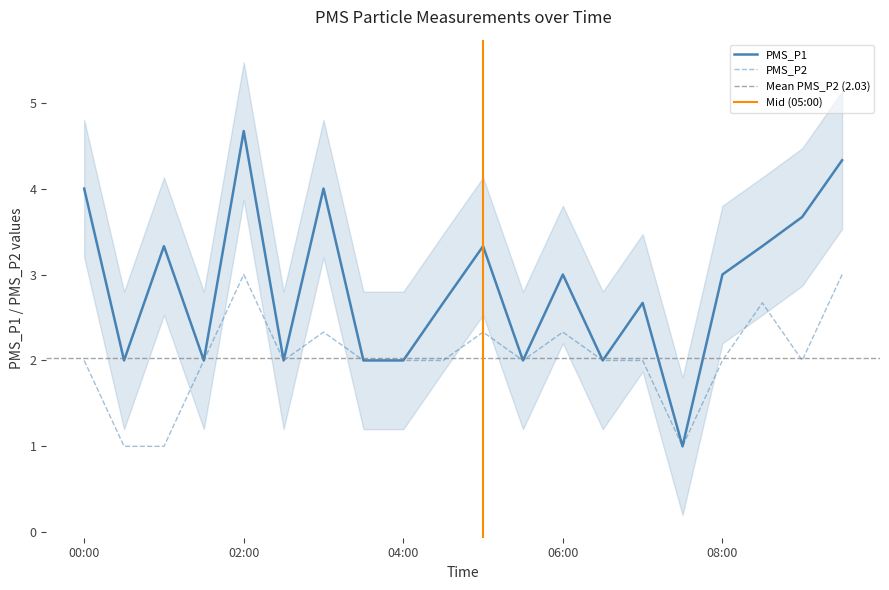

How many distinct data groups are displayed?

2